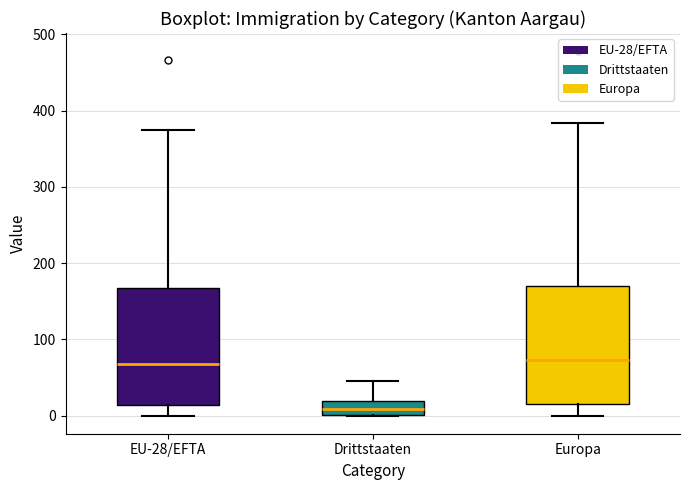

Reading left to right, read every box against the y-axis: the position of its median line, the range the box covers, and the ends of its whiskers. The values are not printed on the chart, so give them approximately, as read against the axis.

EU-28/EFTA: median 70, box 10 to 170, whiskers 0 to 380
Drittstaaten: median 10, box 0 to 20, whiskers 0 to 50
Europa: median 70, box 10 to 170, whiskers 0 to 380